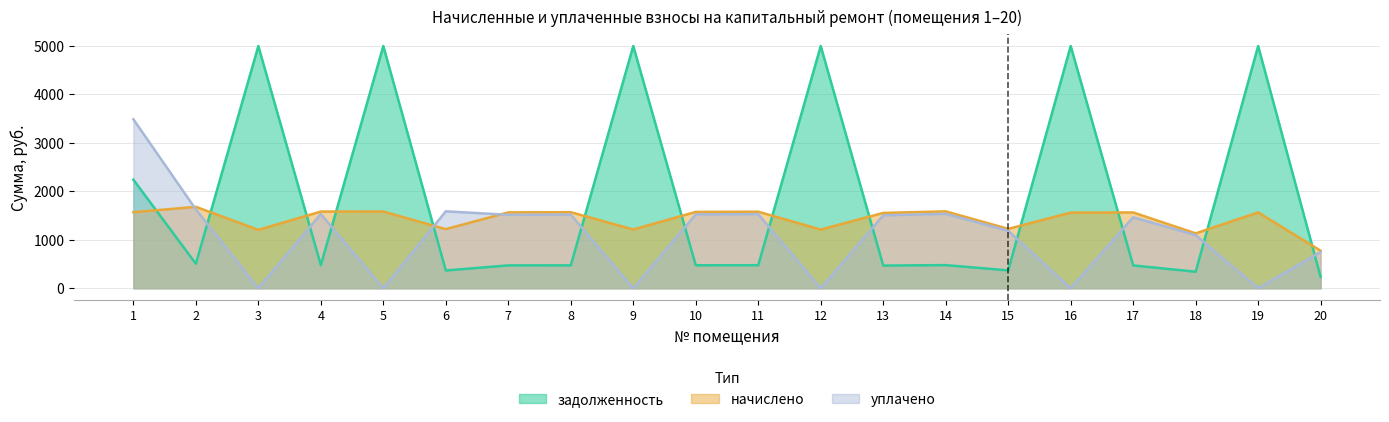

What is the sum of the начислено values at 2 and 6?

2901.9